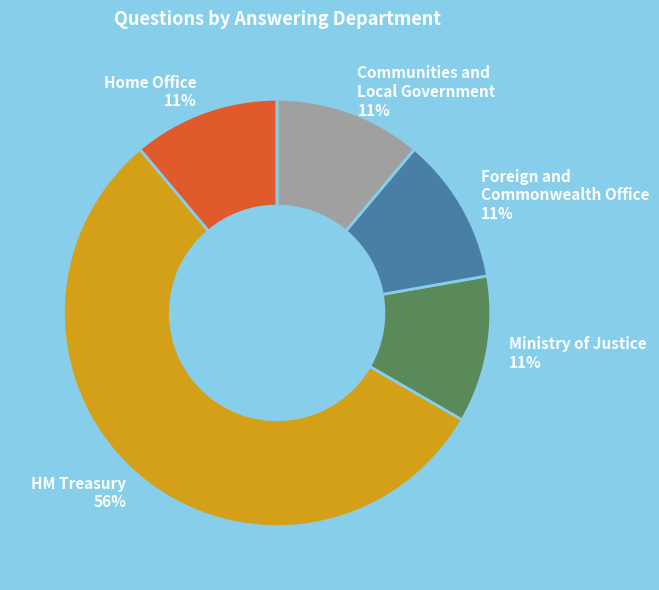

Combined, do Communities and Local Government 11% and Home Office 11% account for over 50%?

No